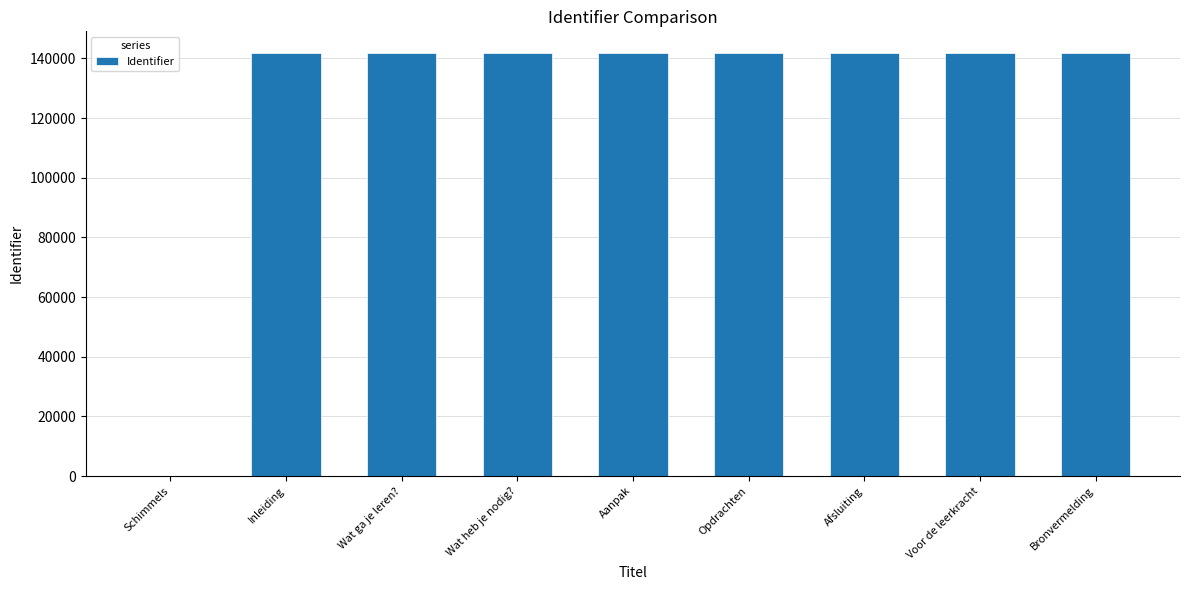

The value at Wat ga je leren? is 141968. True or false?

True